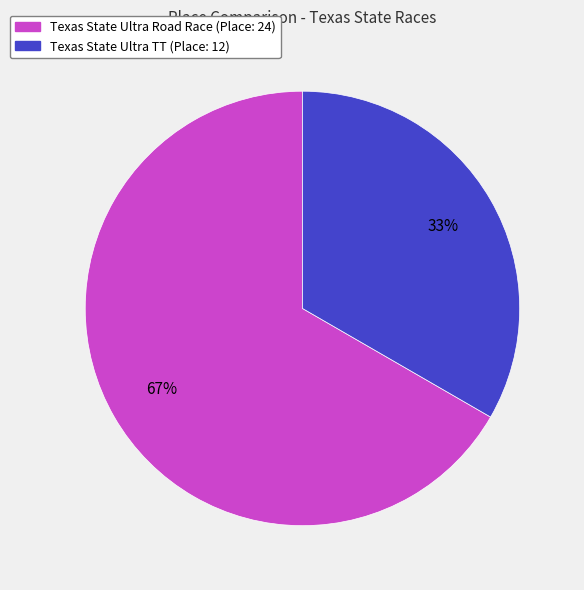

To the nearest percent, what is the combined percentage of Texas State Ultra Road Race and Texas State Ultra TT?

100%